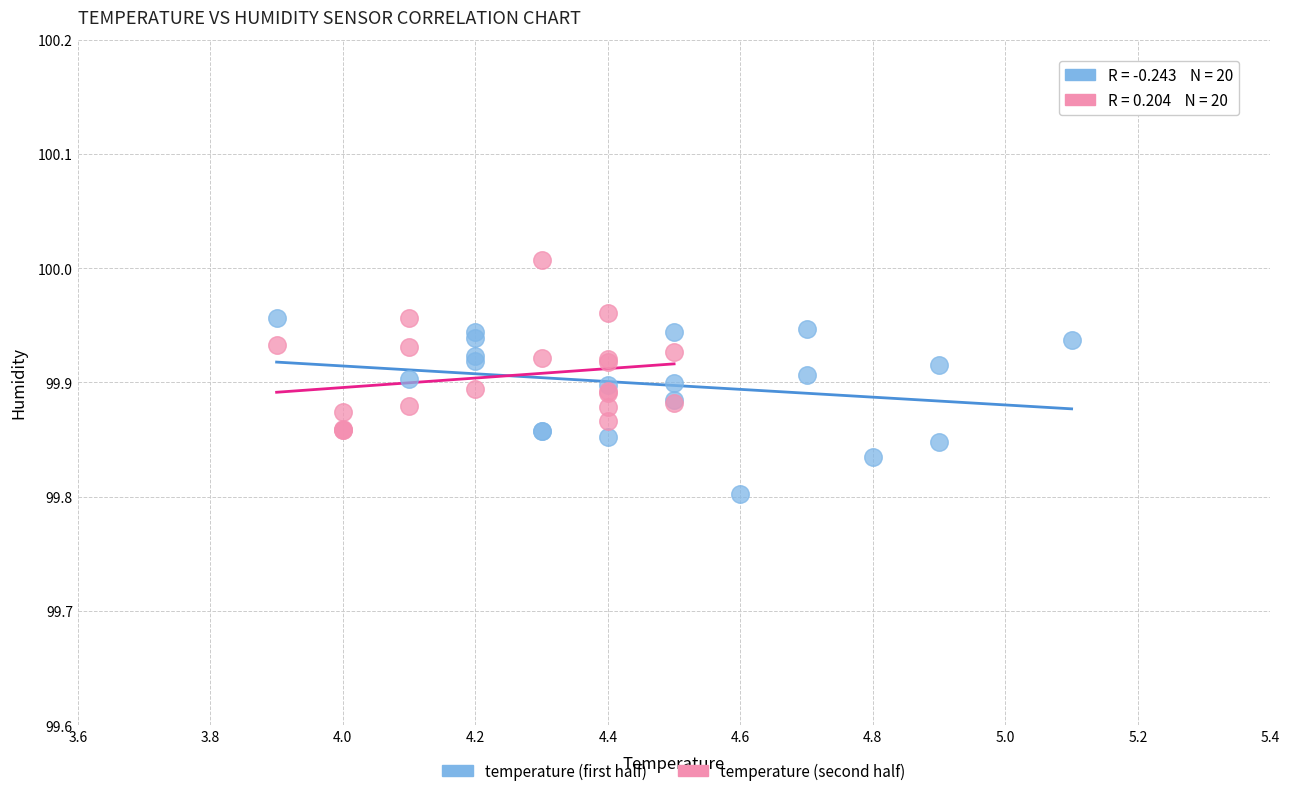

Which series reaches the maximum Y coordinate?

temperature (second half)